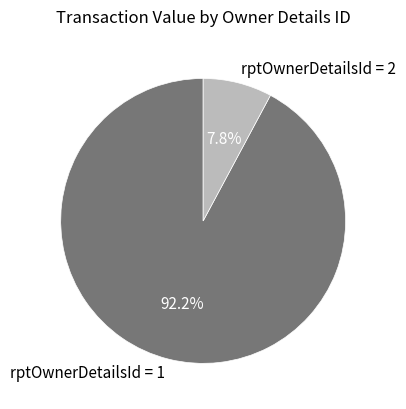

How many slices are in this pie chart?

2